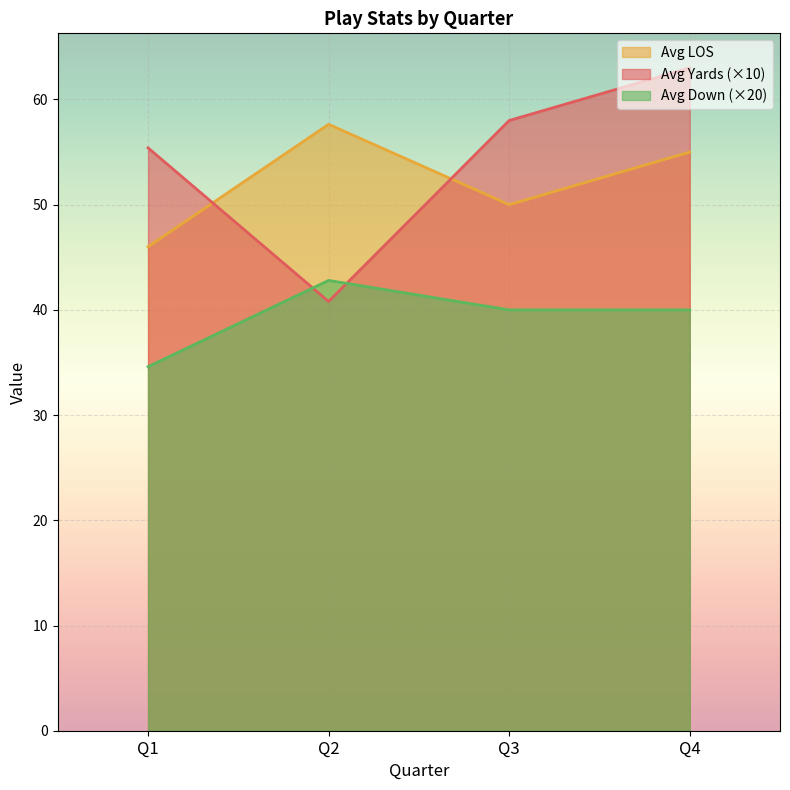

True or false: Avg Yards has more than 1 points higher than both neighbors.

False